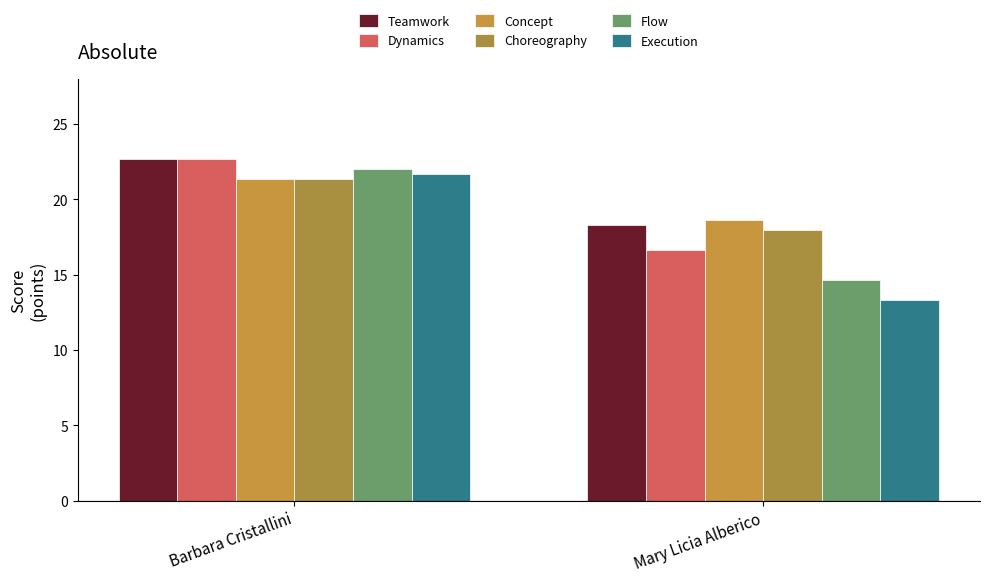

Where does the Teamwork series first go above 22?

Barbara Cristallini